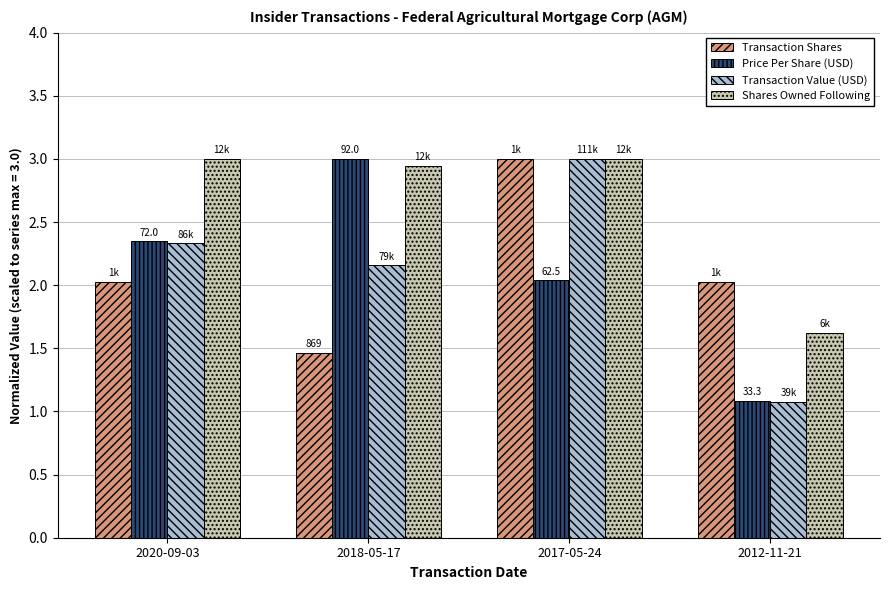

List the labels in order of Transaction Value (USD) value, smallest first.

2012-11-21, 2018-05-17, 2020-09-03, 2017-05-24